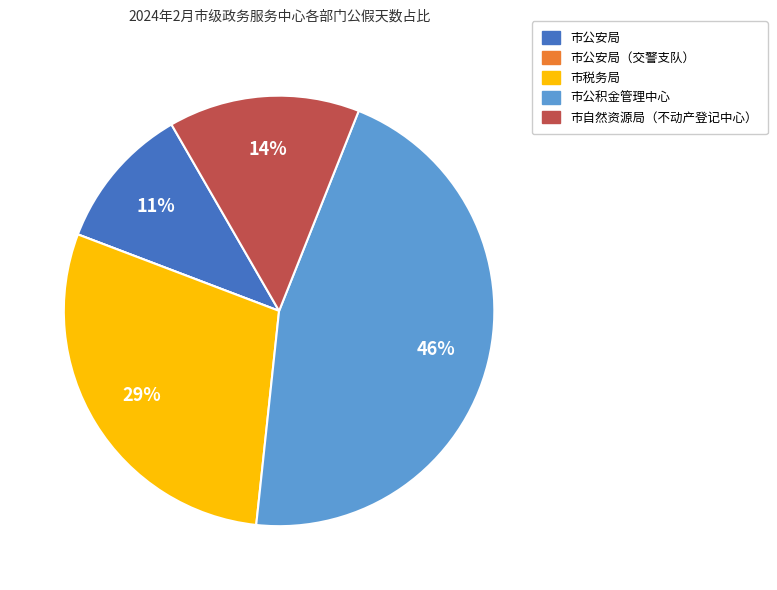

To the nearest percent, what portion does 市公安局 represent?

11%